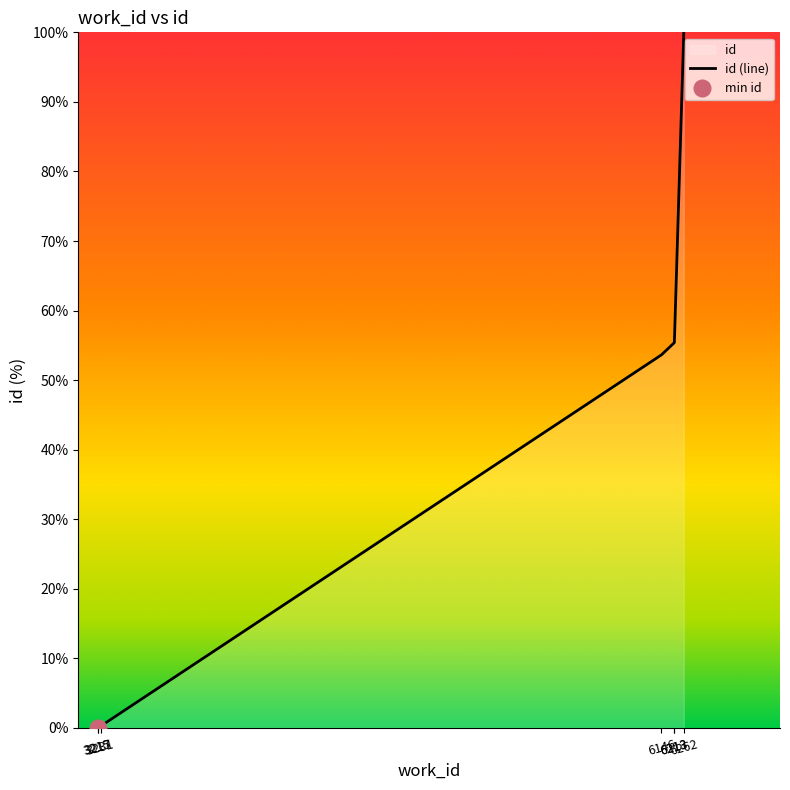

Rank the categories by value from lowest to highest.

3215, 3217, 3231, 6146, 6213, 6213, 6262